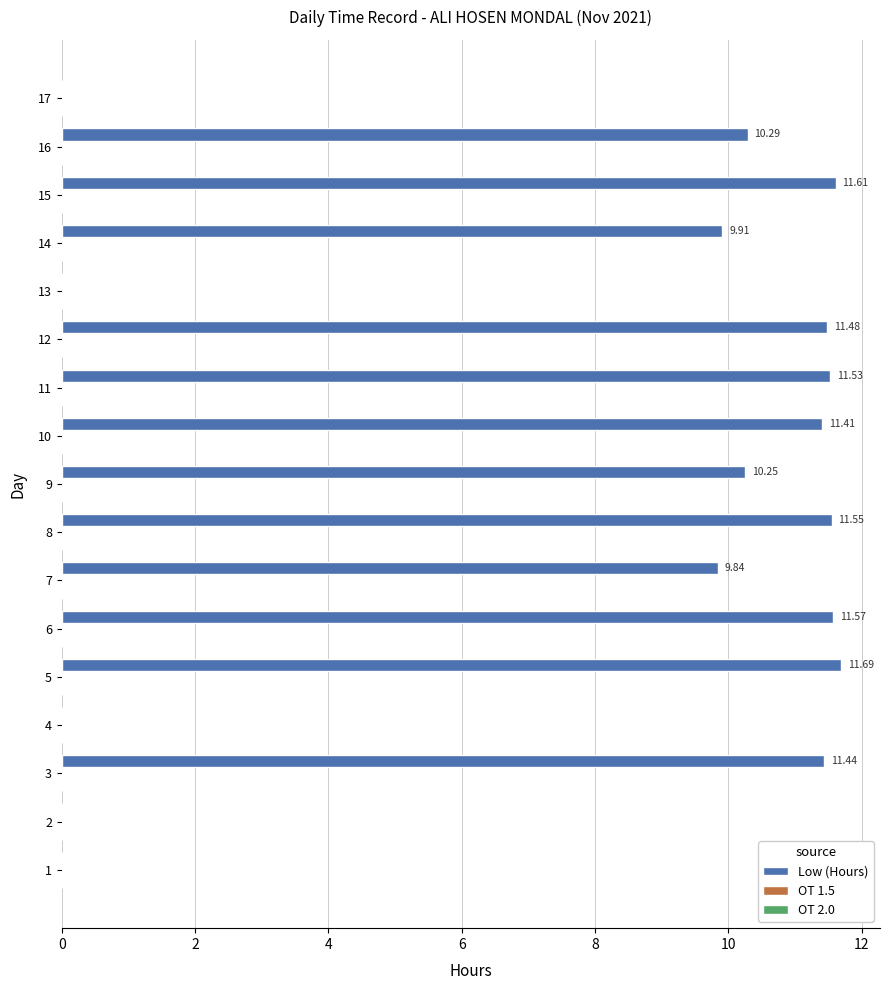

What is the maximum value shown in the chart?

11.7